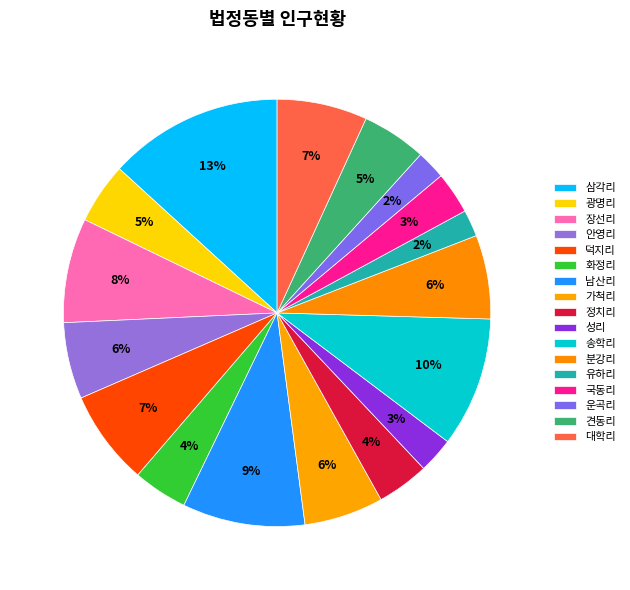

Is it true that 정치리 is 19% of the pie?

False